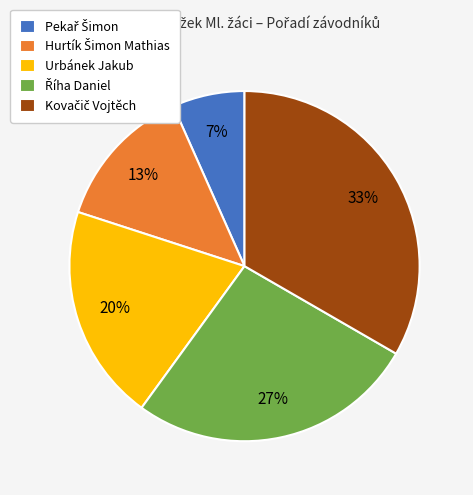

What percentage is the Urbánek Jakub slice, to the nearest percent?

20%